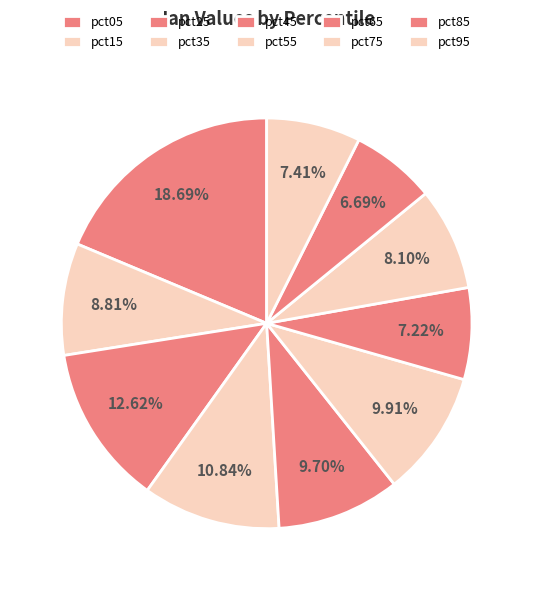

Combined, do pct25 and pct35 account for over 50%?

No